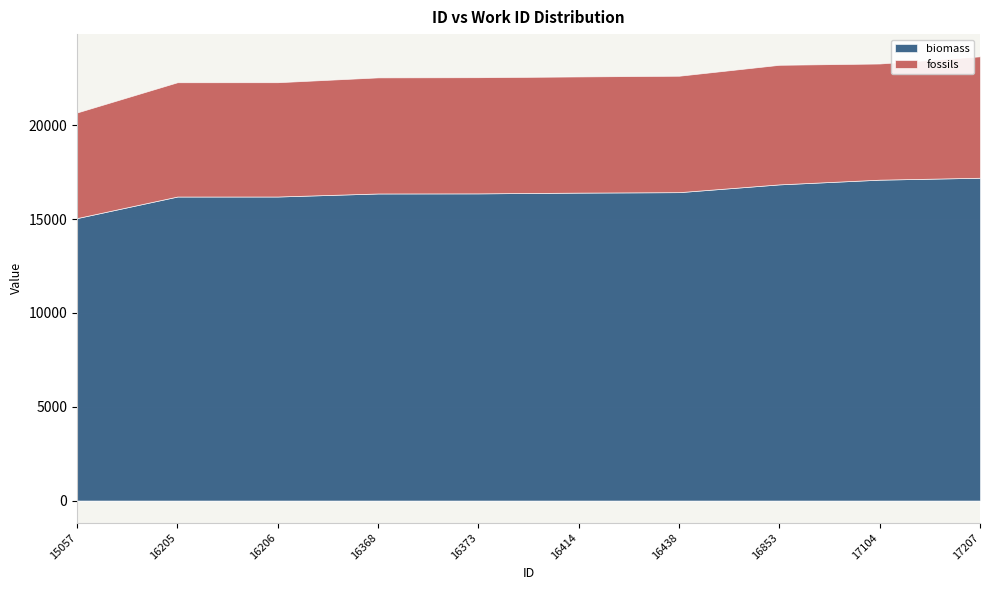

Reading left to right, list all the values displayed in this chart.

biomass: 15057=15057	16205=16205	16206=16206	16368=16368	16373=16373	16414=16414	16438=16438	16853=16853	17104=17104	17207=17207
fossils: 15057=5630	16205=6093	16206=6093	16368=6189	16373=6193	16414=6193	16438=6207	16853=6375	17104=6193	17207=6473